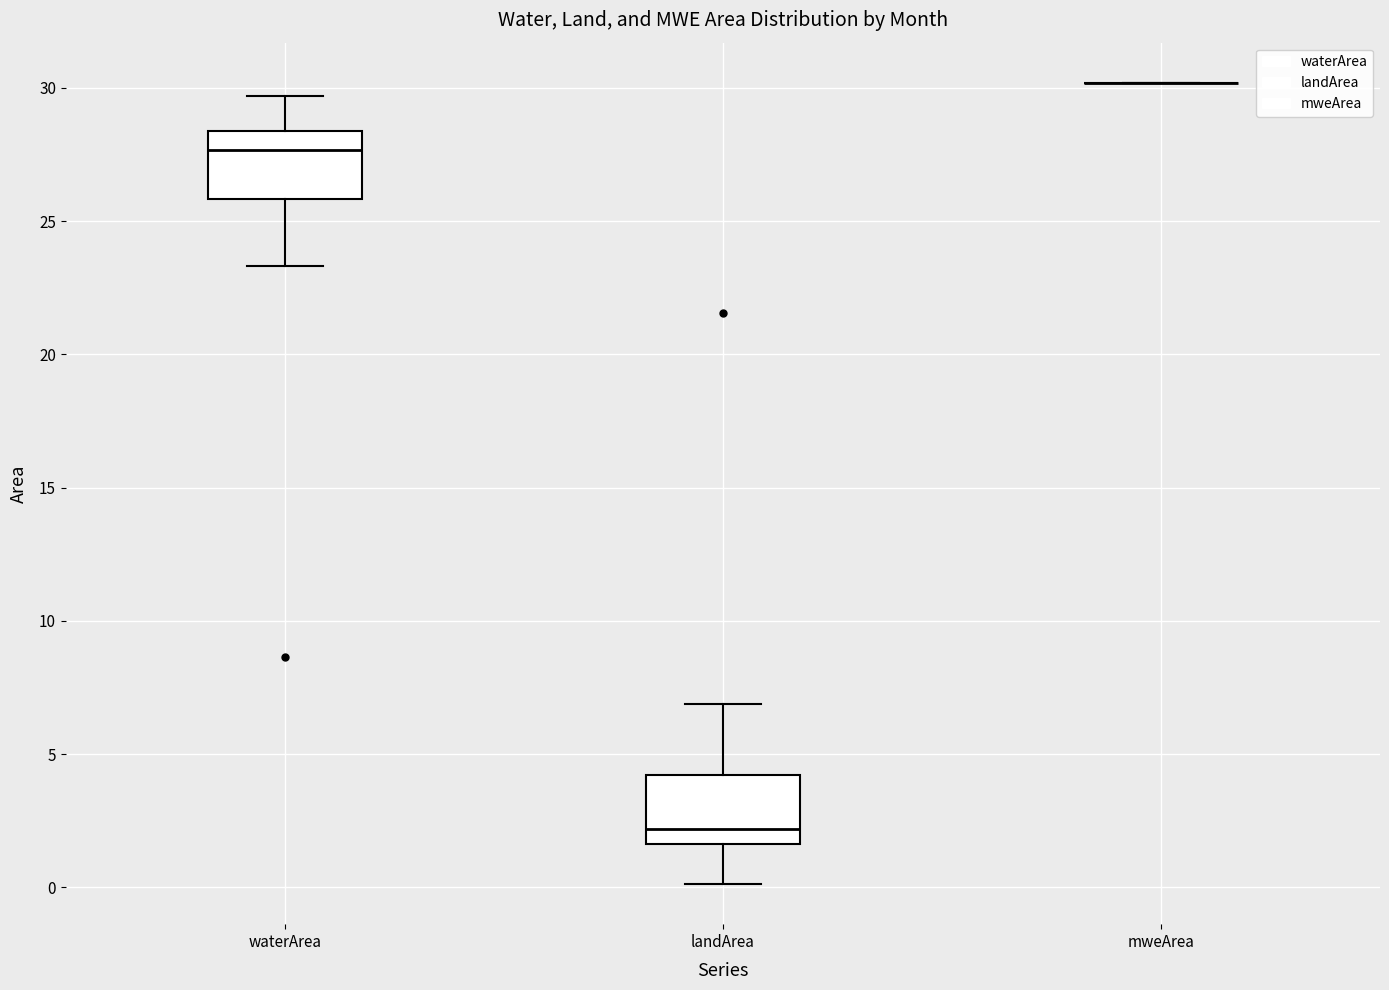

Reading left to right, transcribe this box plot: for each box, give where its median line is, the range the box spans, and where its two whiskers end, as read against the y-axis. The values are not printed on the chart, so give them approximately, as read against the axis.

waterArea: median 27.5, box 26.0 to 28.5, whiskers 23.5 to 29.5
landArea: median 2.0, box 1.5 to 4.0, whiskers 0.0 to 7.0
mweArea: box collapsed to a line at 30.0, whiskers 30.0 to 30.0